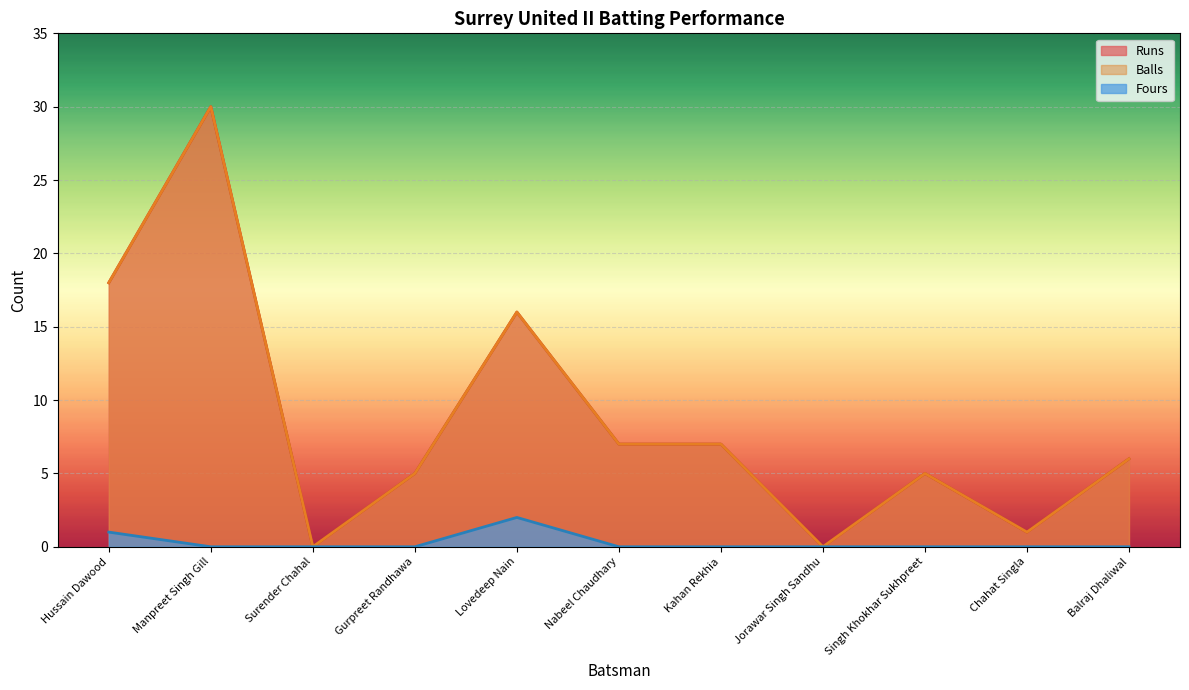

Which series has the largest total across all categories?

Runs